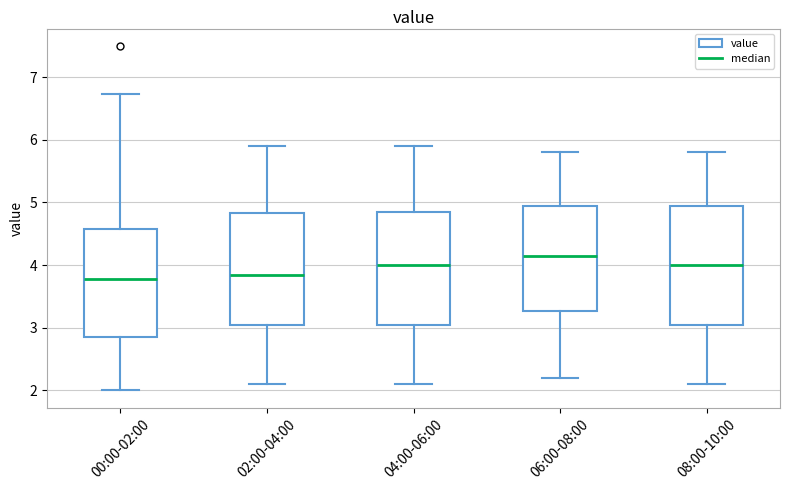

Which box is the tallest, from its lower edge to its upper edge?

08:00-10:00